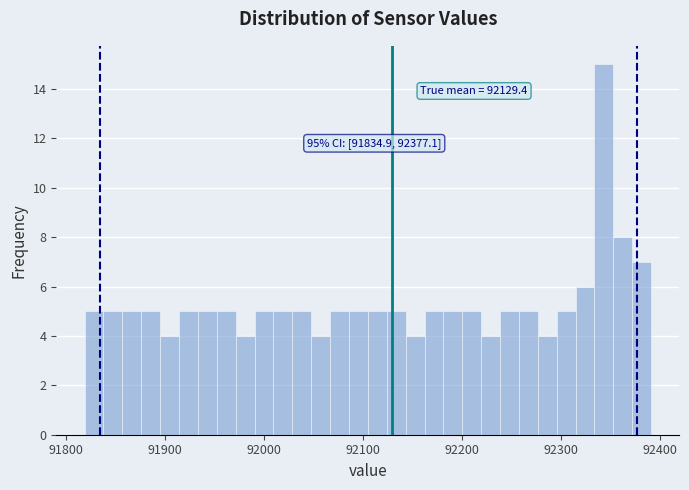

Around what value on the x-axis is the tallest bar? Give the approximate position of its centre, as read against the axis.

92340